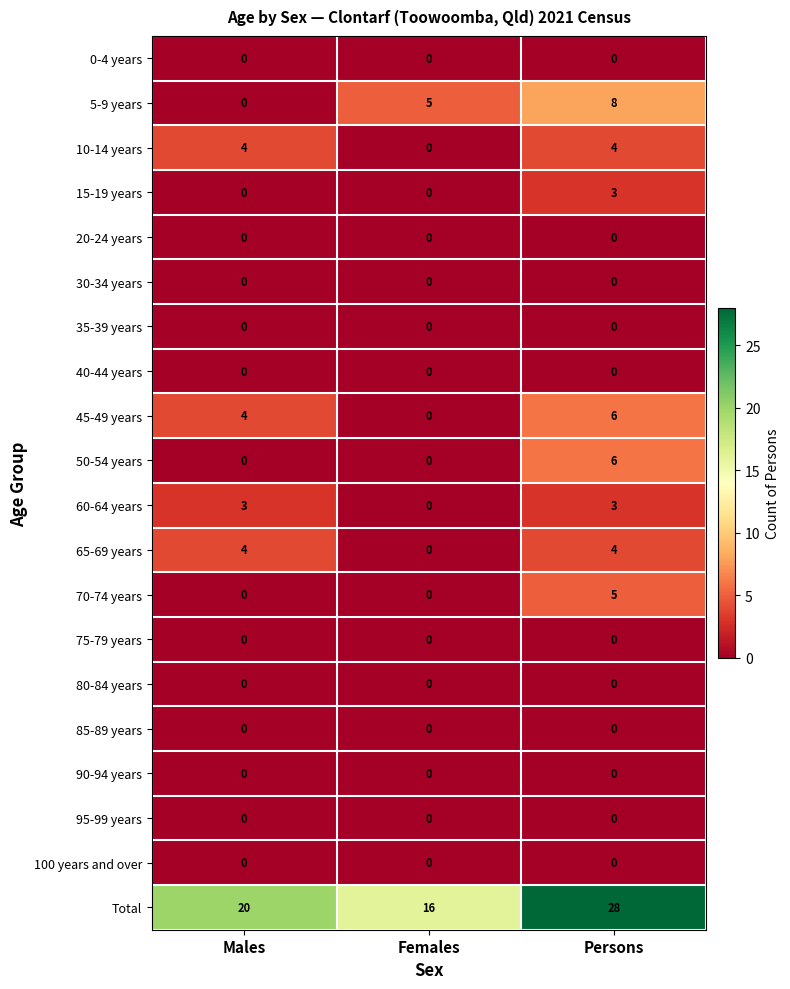

Which series has the largest total across all categories?

Total